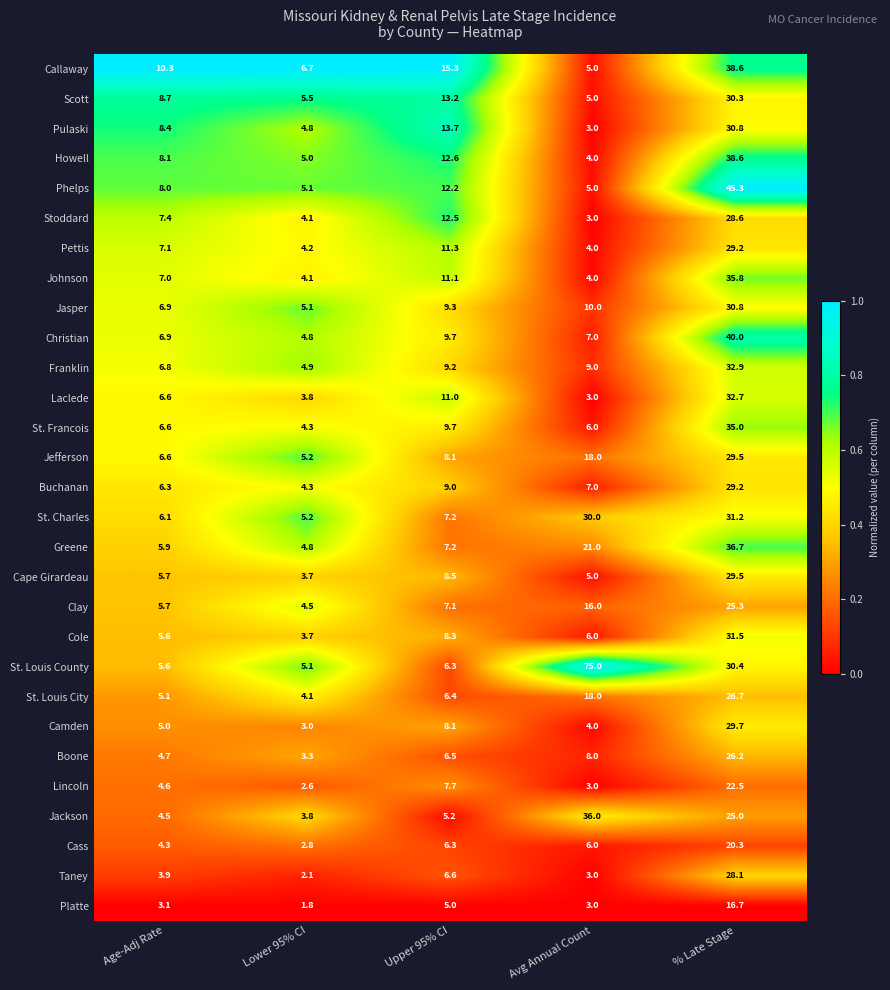

Where is St. Francois nearest to the value 19?

Upper 95% CI